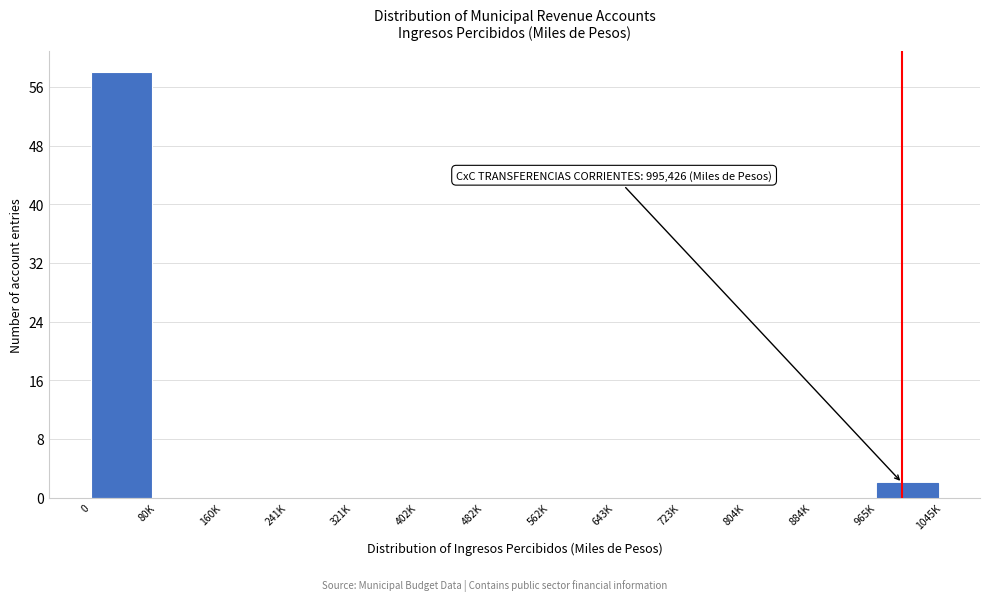

Reading left to right, list all the values displayed in this chart.

0=58	80K=0	160K=0	241K=0	321K=0	402K=0	482K=0	562K=0	643K=0	723K=0	804K=0	884K=0	965K=2